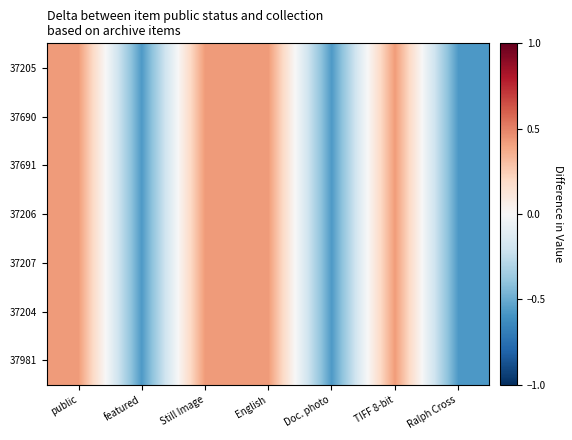

At how many categories does at least one series exceed 0?

4